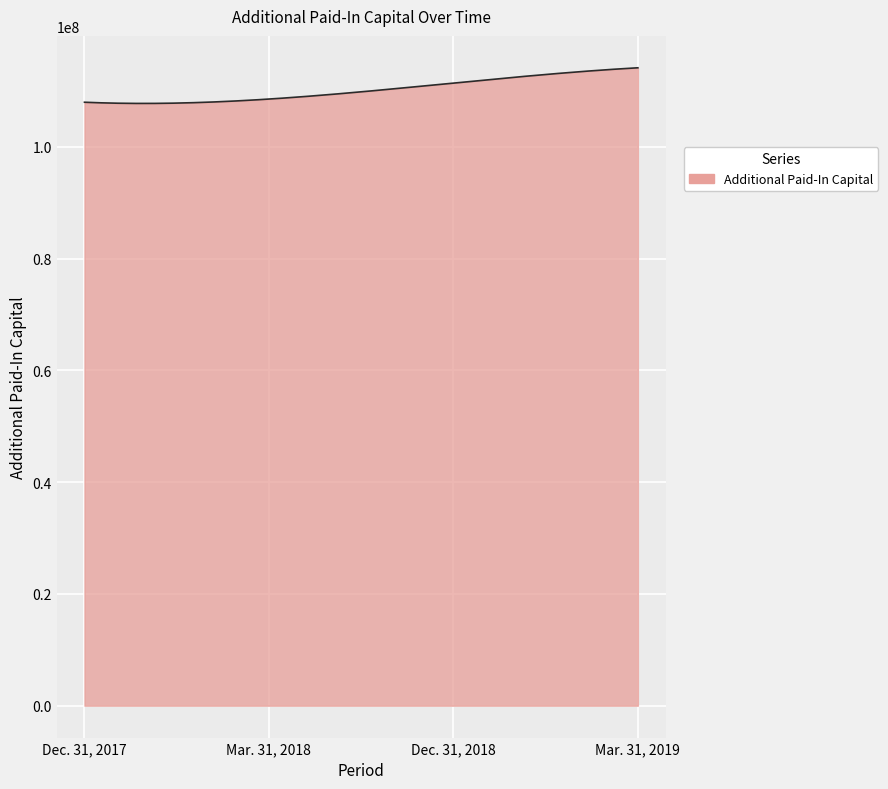

What is the maximum value shown in the chart?

114166195.0